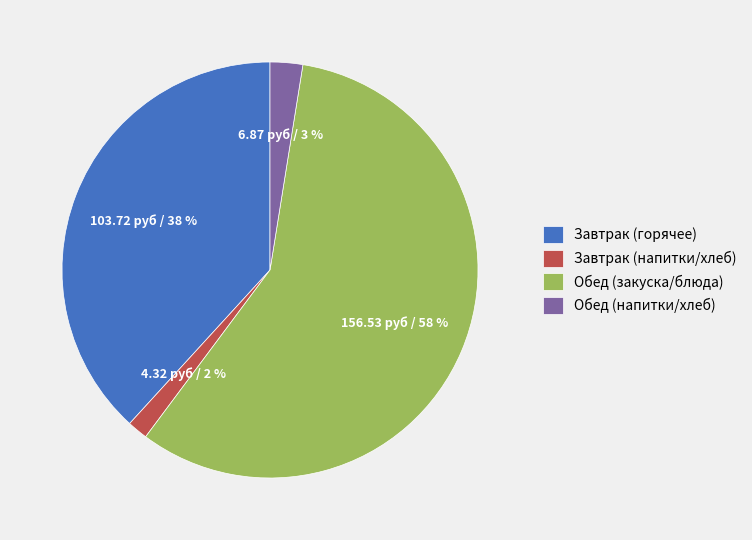

Rank the categories by value from lowest to highest.

Завтрак (напитки/хлеб), Обед (напитки/хлеб), Завтрак (горячее), Обед (закуска/блюда)